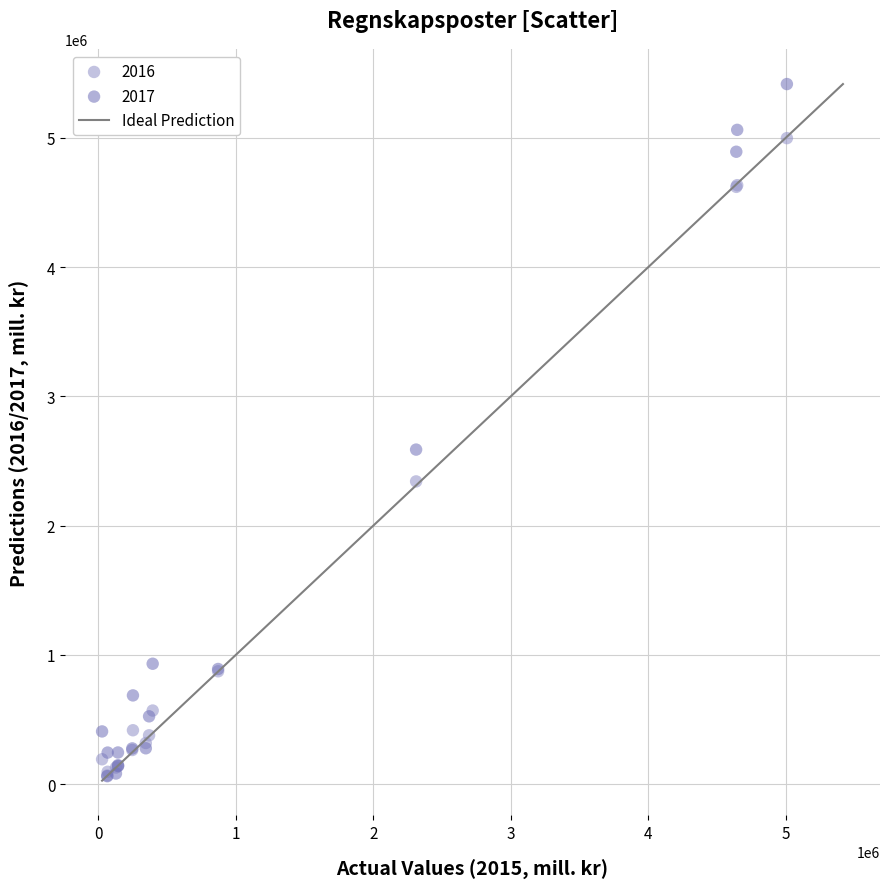

Across all series, what Y value is closest to 2738248?

2587646